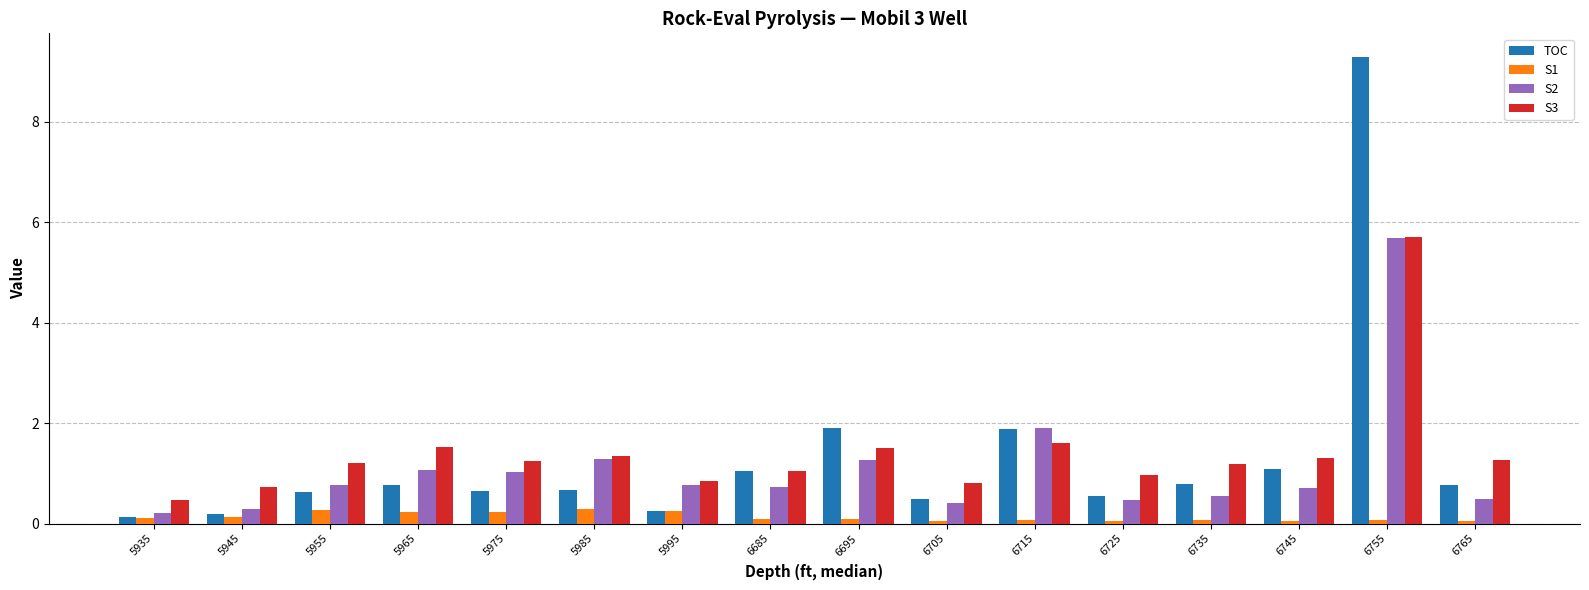

What are all the series names shown in the legend?

TOC, S1, S2, S3